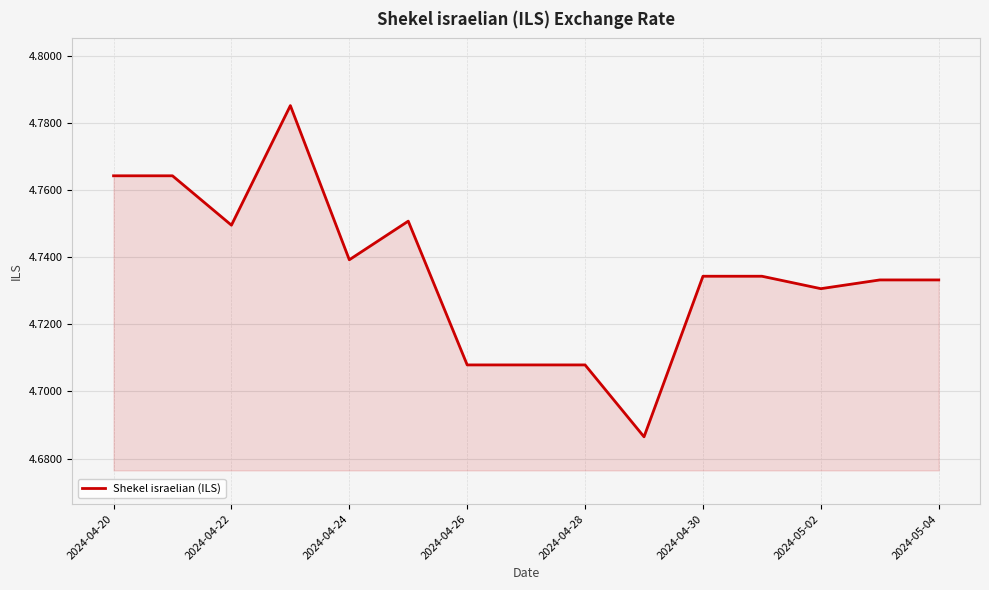

Does the chart have visible grid lines?

Yes